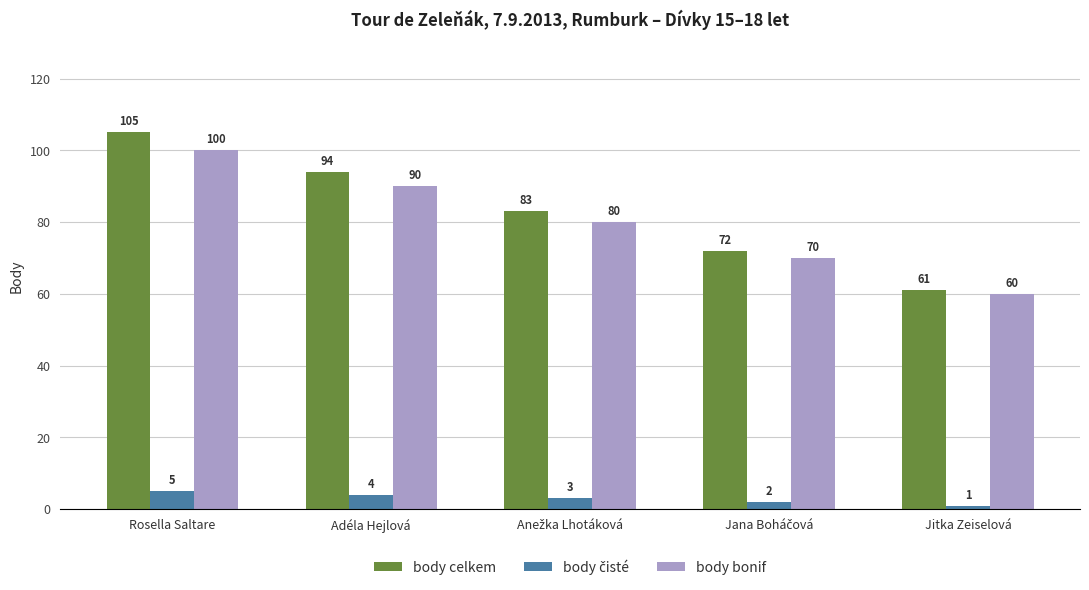

At which category is the sum across all series the highest?

Rosella Saltare